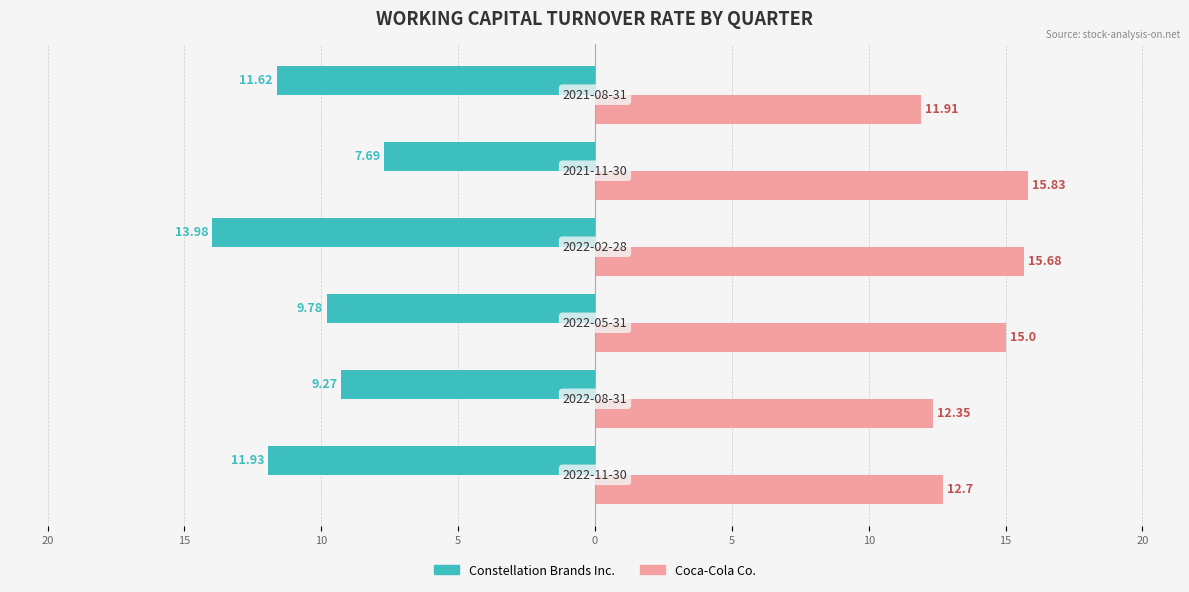

What are all the series names shown in the legend?

Constellation Brands Inc., Coca-Cola Co.